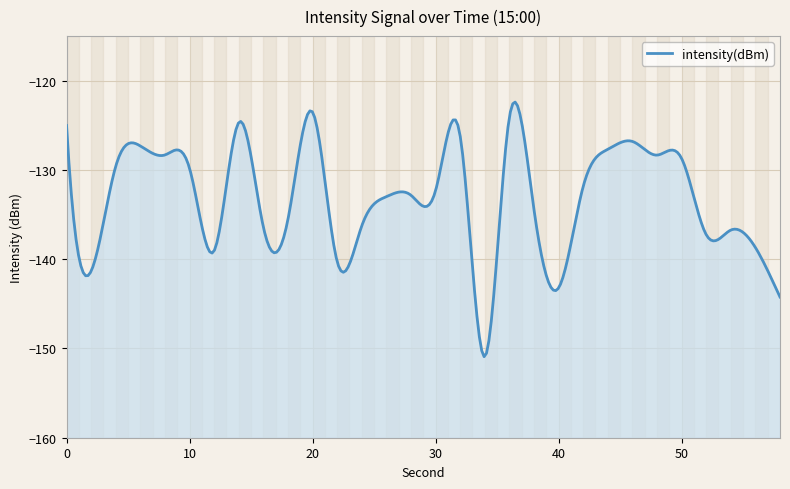

How many lines are shown in the chart?

1